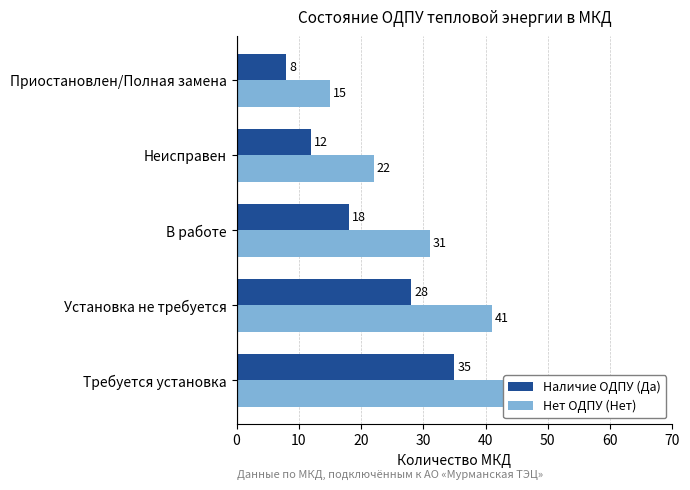

Does the chart contain any negative values?

No